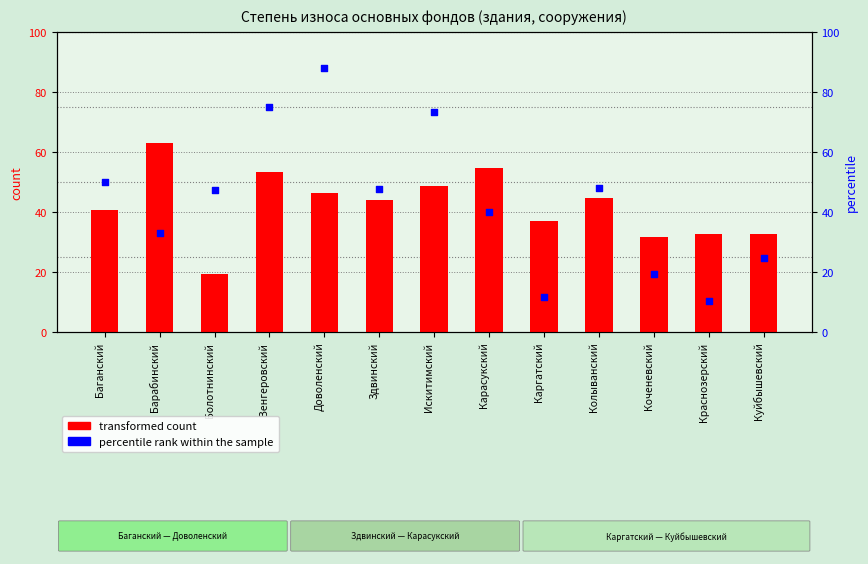

At which category is the sum across all series the highest?

Доволенский